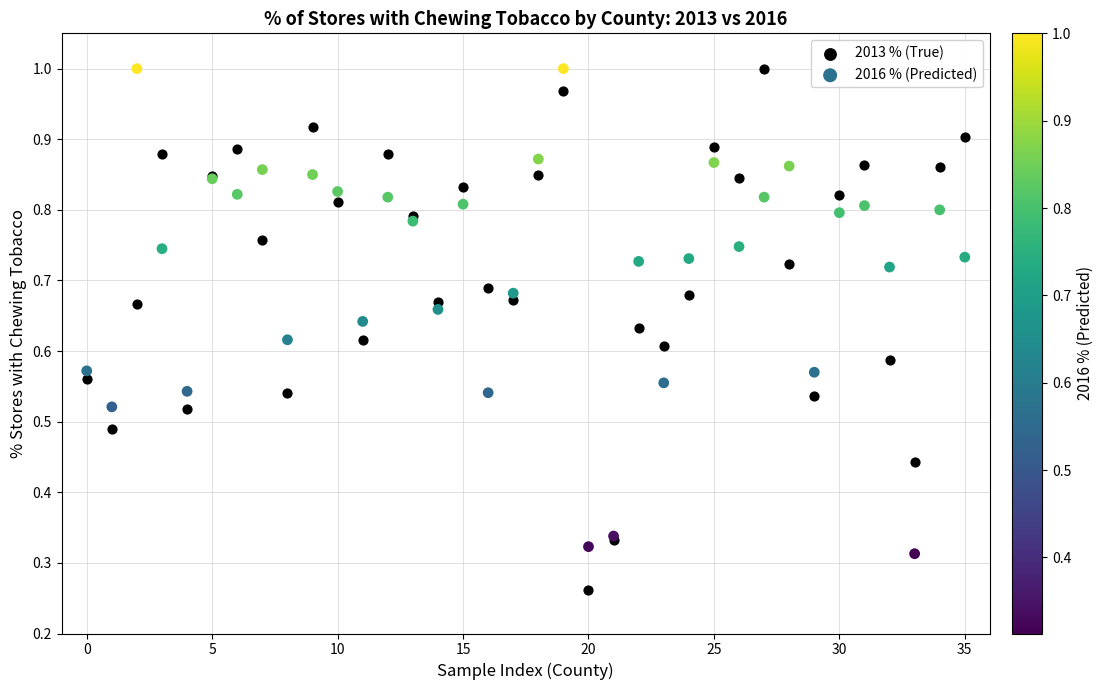

Which series contains the lowest Y value?

2013 % (True)